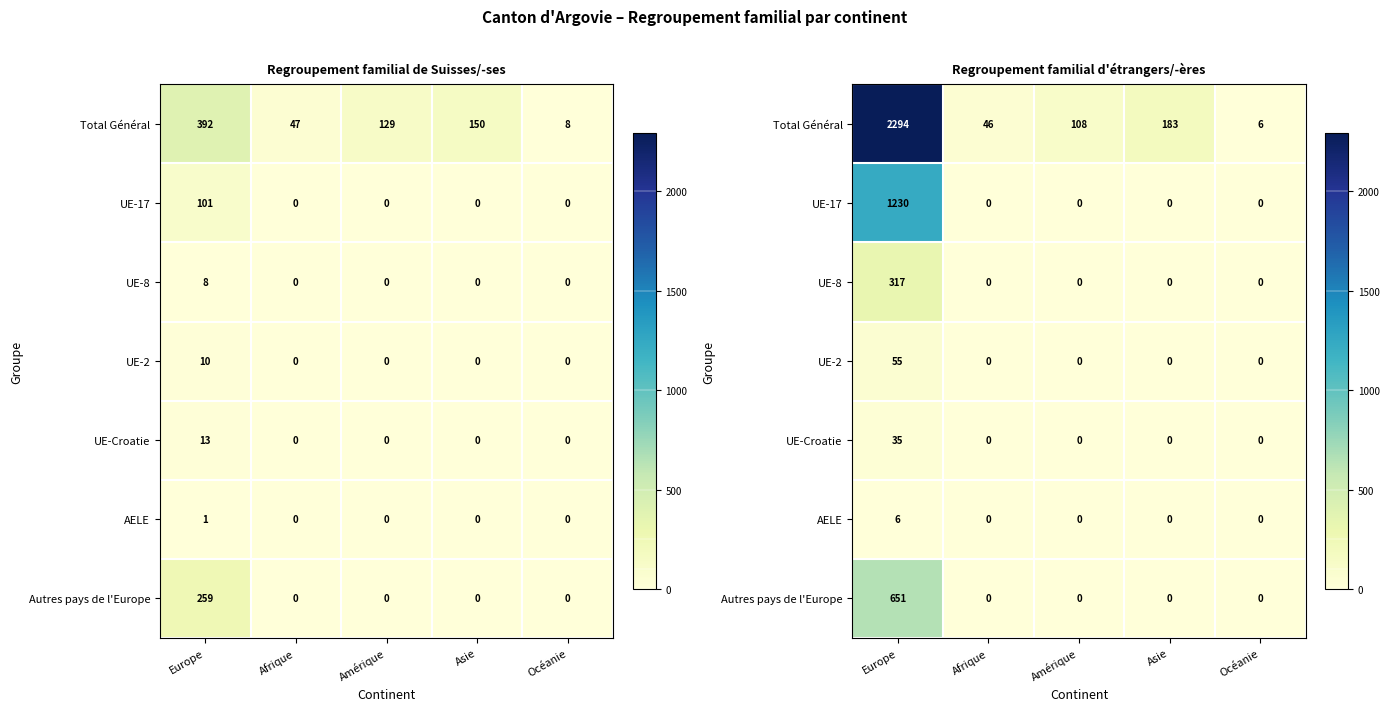

Rank the categories by UE-Croatie value from lowest to highest.

Afrique, Amérique, Asie, Océanie, Europe